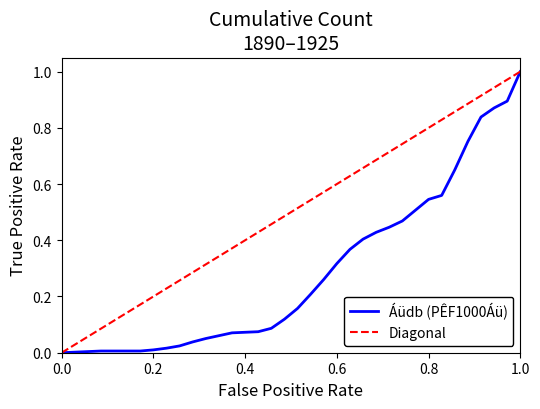

What is the sum of all values?

10.3